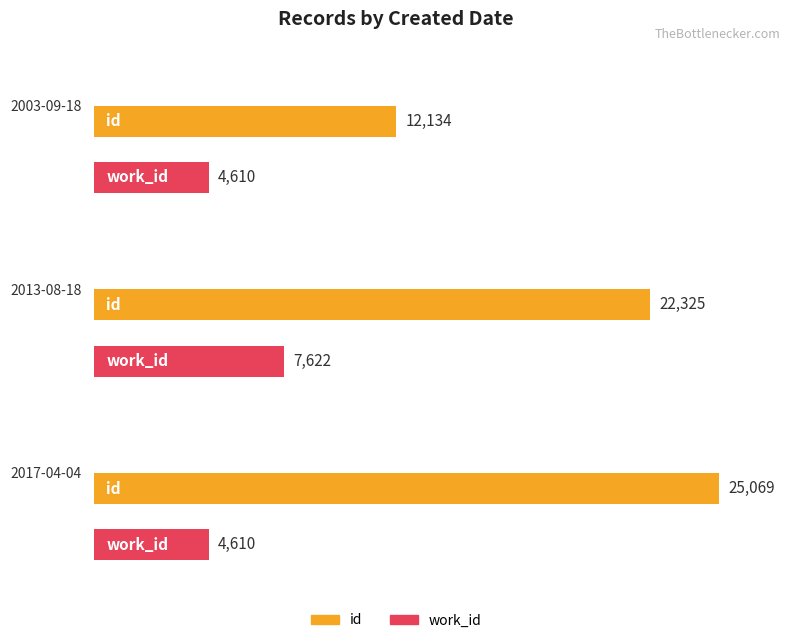

Which category has the highest value in the work_id series?

2013-08-18